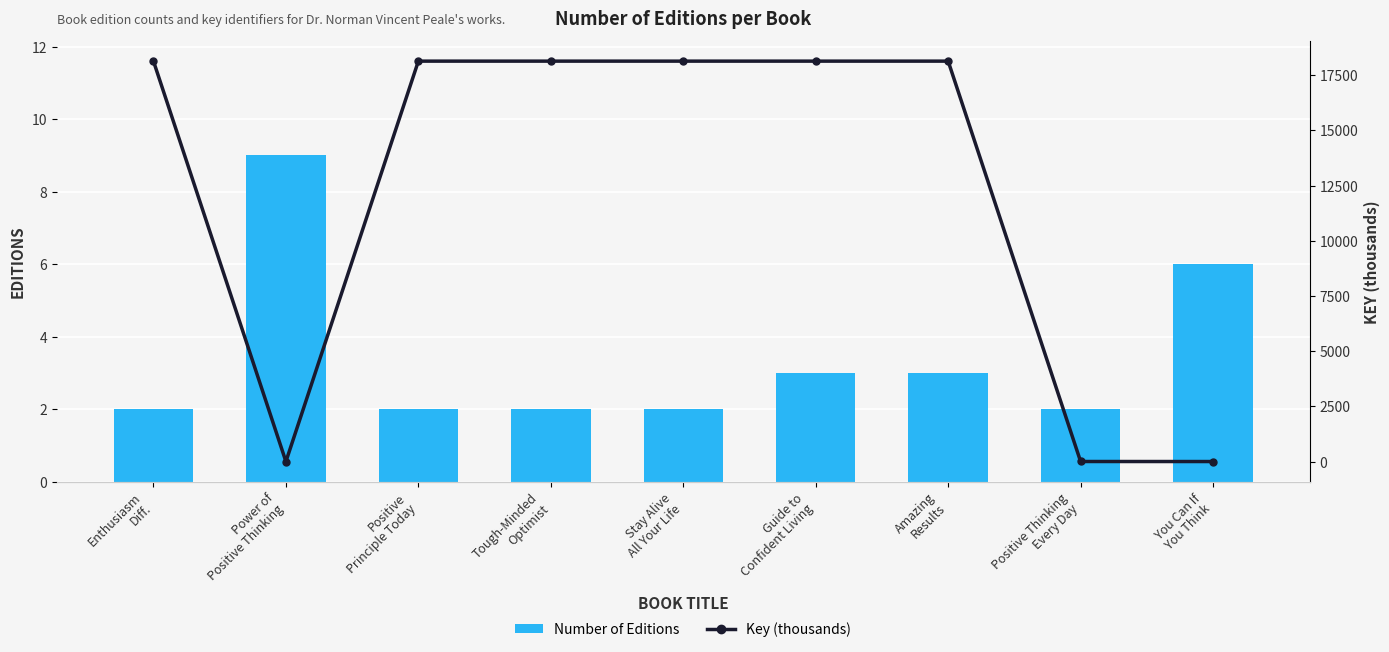

What is the difference between the highest and lowest values at Positive
Principle Today?

18130.9